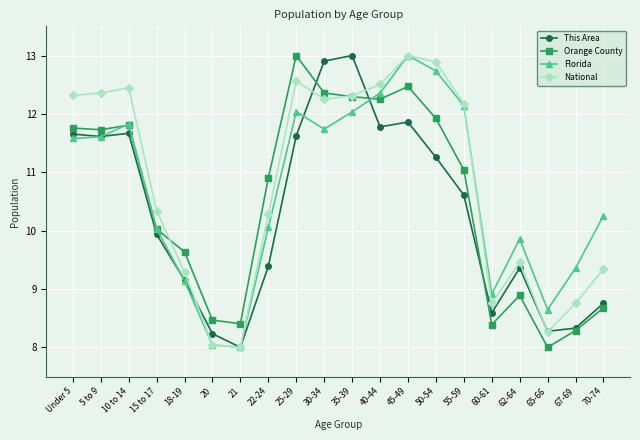

List the series in order of their overall mean, lowest first.

This Area, Orange County, Florida, National